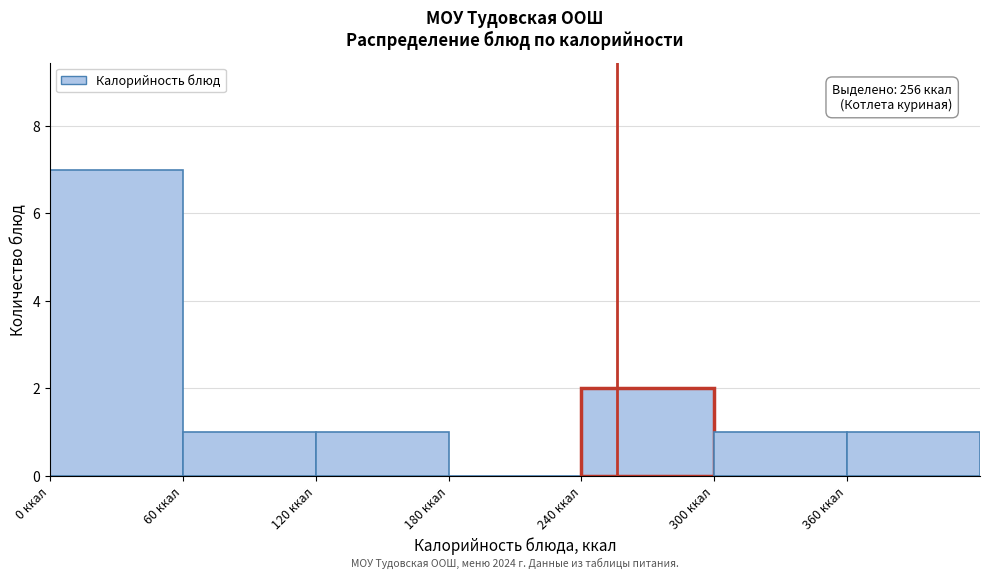

Over which range of the x-axis is the bar tallest?

0 to 60